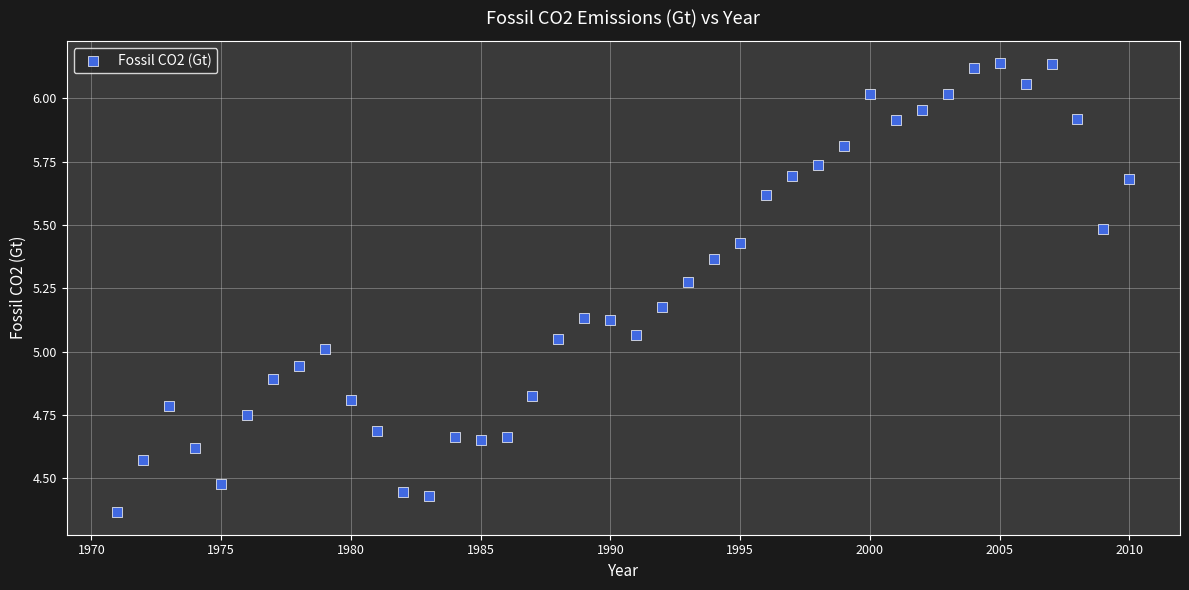

What is the range of Y values (max minus min)?

1.8